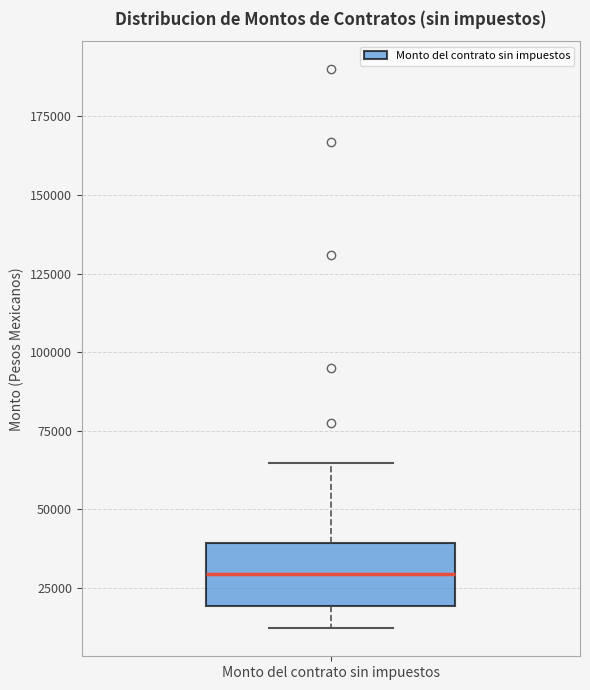

Transcribe this box plot: give where the median line is, the range the box spans, and where the two whiskers end, as read against the y-axis. The values are not printed on the chart, so give them approximately, as read against the axis.

median 30000, box 20000 to 40000, whiskers 10000 to 65000